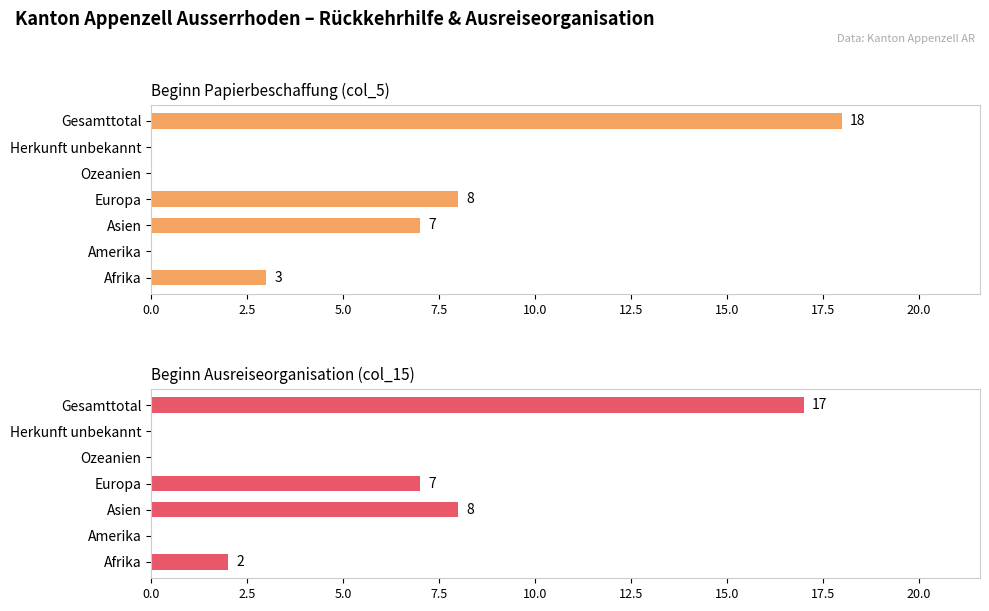

How many bars are there in each group?

2